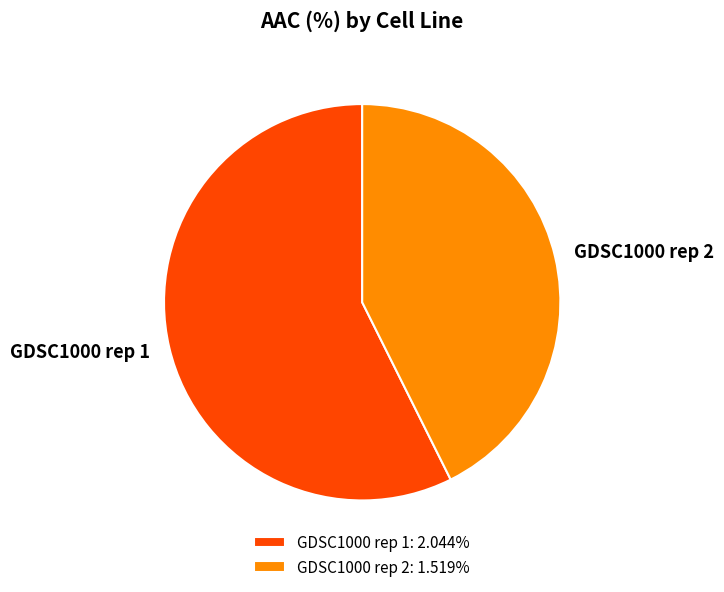

True or false: GDSC1000 rep 1 accounts for 57% of the total.

True